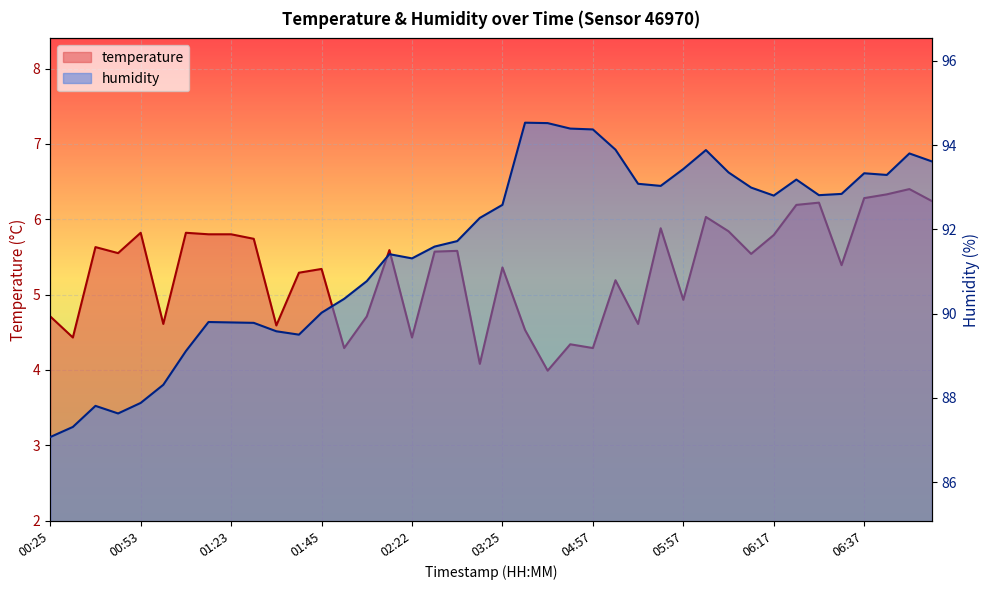

Reading left to right, extract all data points from this chart.

temperature: 00:25=4.7	00:29=4.4	00:35=5.6	00:40=5.5	00:53=5.8	00:58=4.6	01:06=5.8	01:17=5.8	01:23=5.8	01:29=5.7	01:34=4.6	01:39=5.3	01:45=5.3	01:50=4.3	02:09=4.7	02:16=5.6	02:22=4.4	02:28=5.6	02:34=5.6	03:19=4.1	03:25=5.4	04:06=4.5	04:11=4.0	04:51=4.3	04:57=4.3	05:29=5.2	05:41=4.6	05:52=5.9	05:57=4.9	06:02=6.0	06:07=5.8	06:12=5.5	06:17=5.8	06:22=6.2	06:27=6.2	06:32=5.4	06:37=6.3	06:42=6.3	06:46=6.4	06:51=6.2
humidity: 00:25=87.1	00:29=87.3	00:35=87.8	00:40=87.6	00:53=87.9	00:58=88.3	01:06=89.1	01:17=89.8	01:23=89.8	01:29=89.8	01:34=89.6	01:39=89.5	01:45=90.0	01:50=90.3	02:09=90.8	02:16=91.4	02:22=91.3	02:28=91.6	02:34=91.7	03:19=92.3	03:25=92.6	04:06=94.5	04:11=94.5	04:51=94.4	04:57=94.4	05:29=93.9	05:41=93.1	05:52=93.0	05:57=93.4	06:02=93.9	06:07=93.3	06:12=93.0	06:17=92.8	06:22=93.2	06:27=92.8	06:32=92.8	06:37=93.3	06:42=93.3	06:46=93.8	06:51=93.6